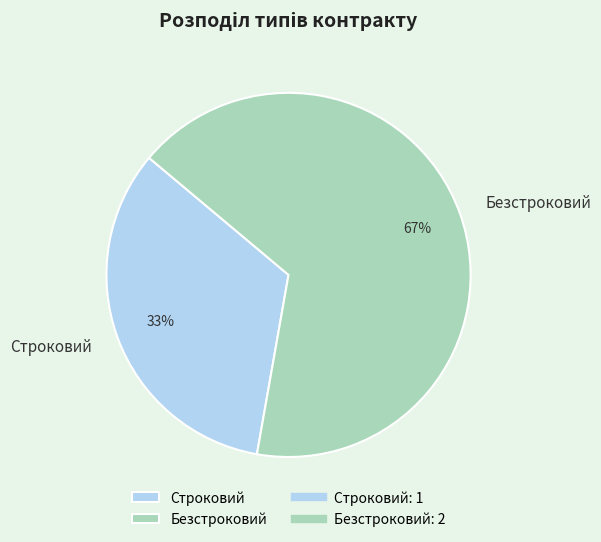

The Строковий slice represents 24% of the pie. True or false?

False